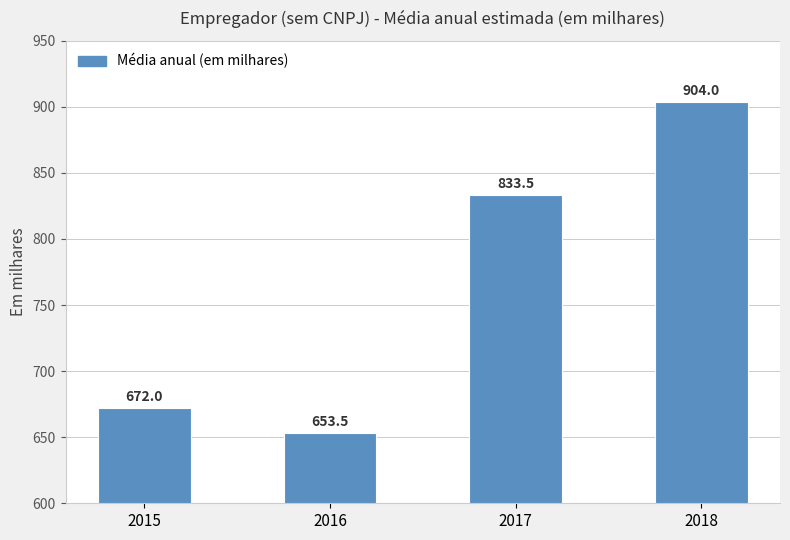

What is the sum of the values at 2016 and 2017?

1487.0